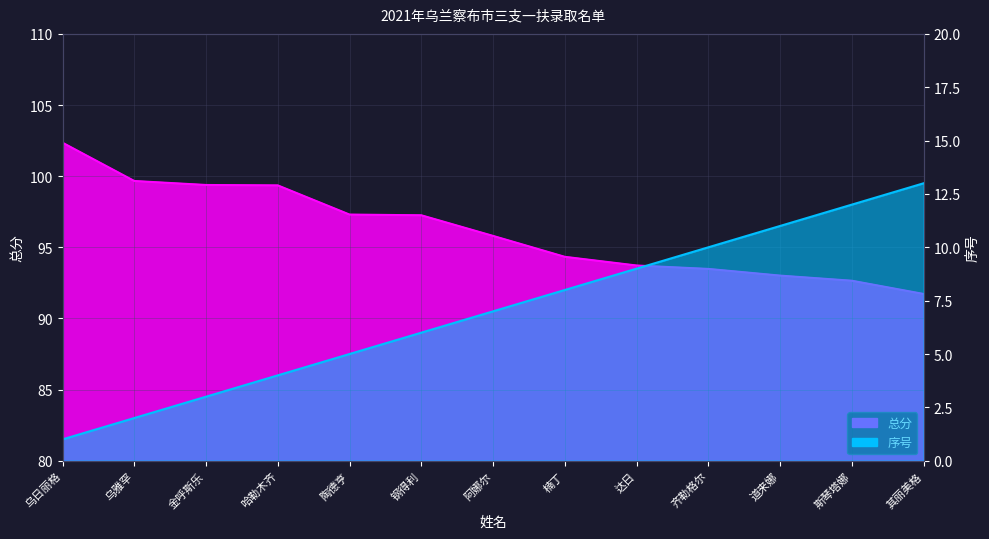

True or false: 序号 and 总分 cross at least once.

False